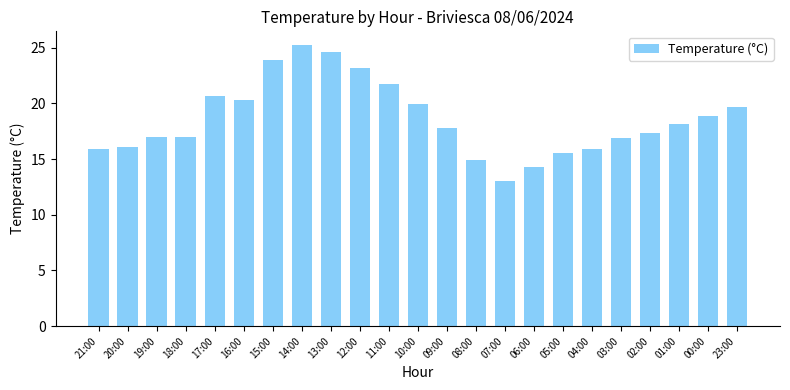

Which label corresponds to the smallest value in the chart?

07:00